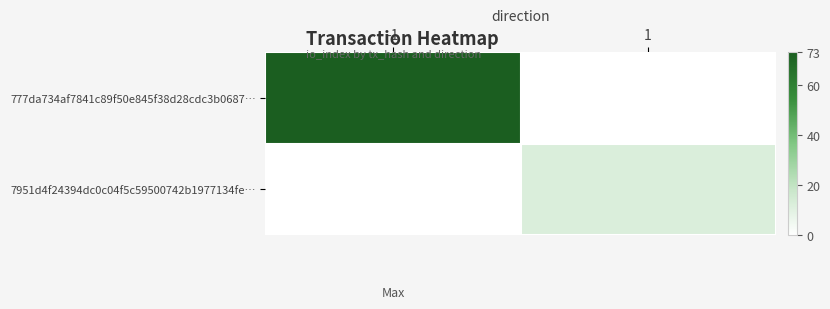

What is the spread (max minus min) of values at 1?

12